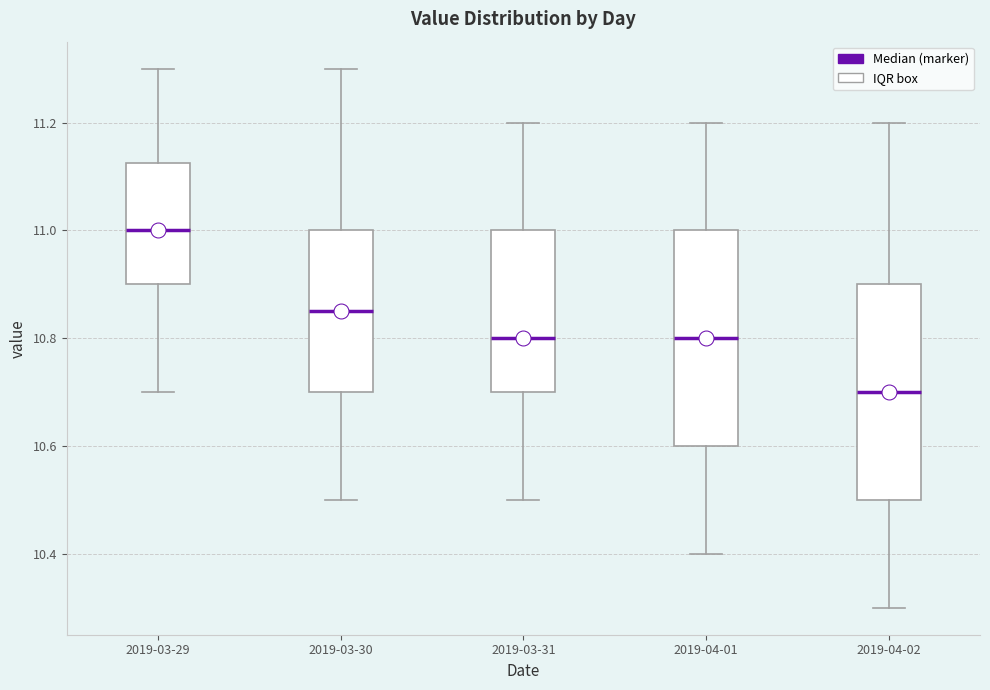

Where is the upper edge of the box for 2019-03-29 on the y-axis? The values are not printed on the chart, so give them approximately, as read against the axis.

11.12